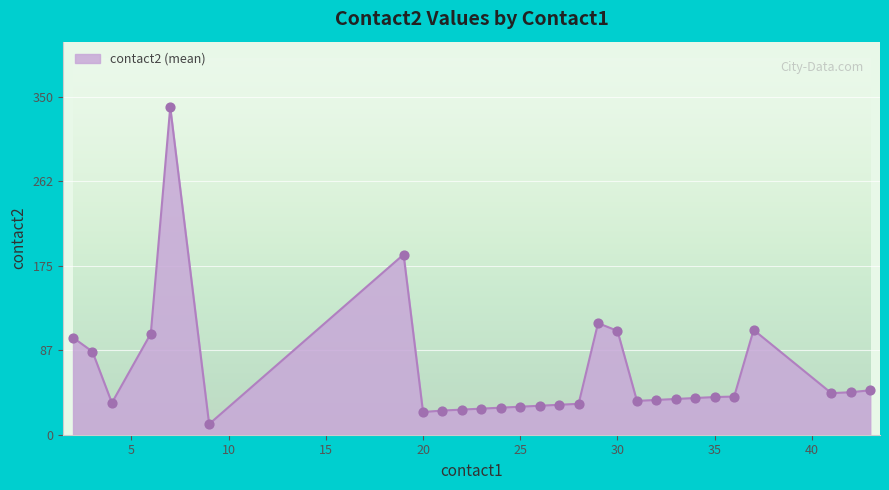

What is the greatest value displayed?

339.0